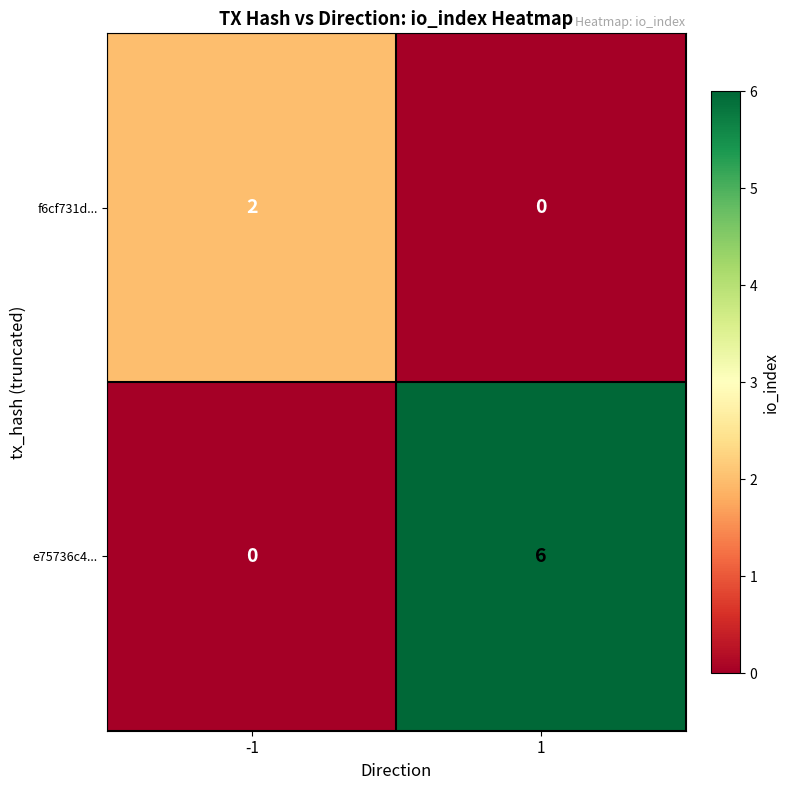

Reading left to right, transcribe all the data shown in this chart.

f6cf731d...: 2	0
e75736c4...: 0	6